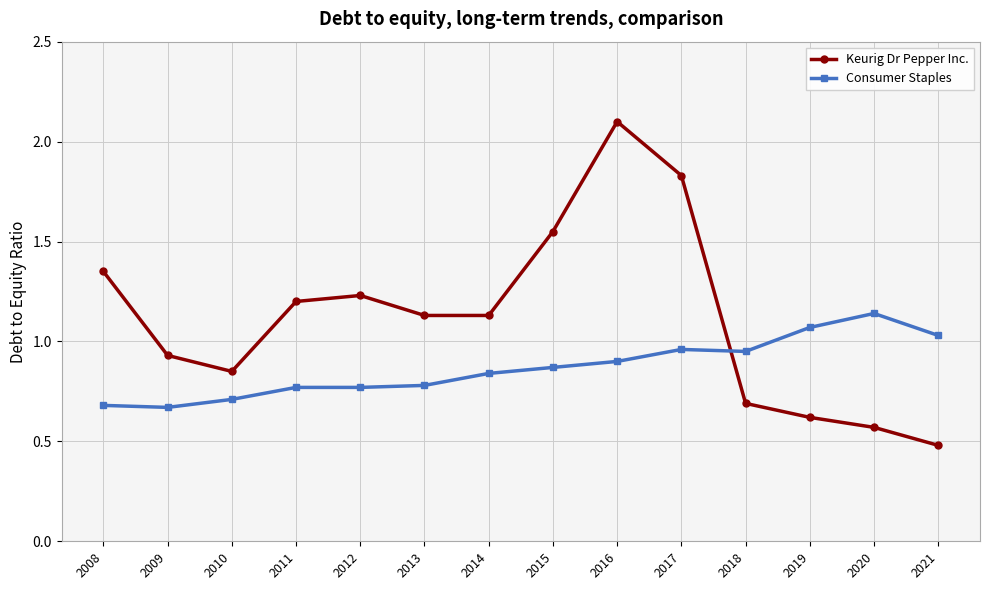

At which label does Keurig Dr Pepper Inc. first exceed 1?

2008